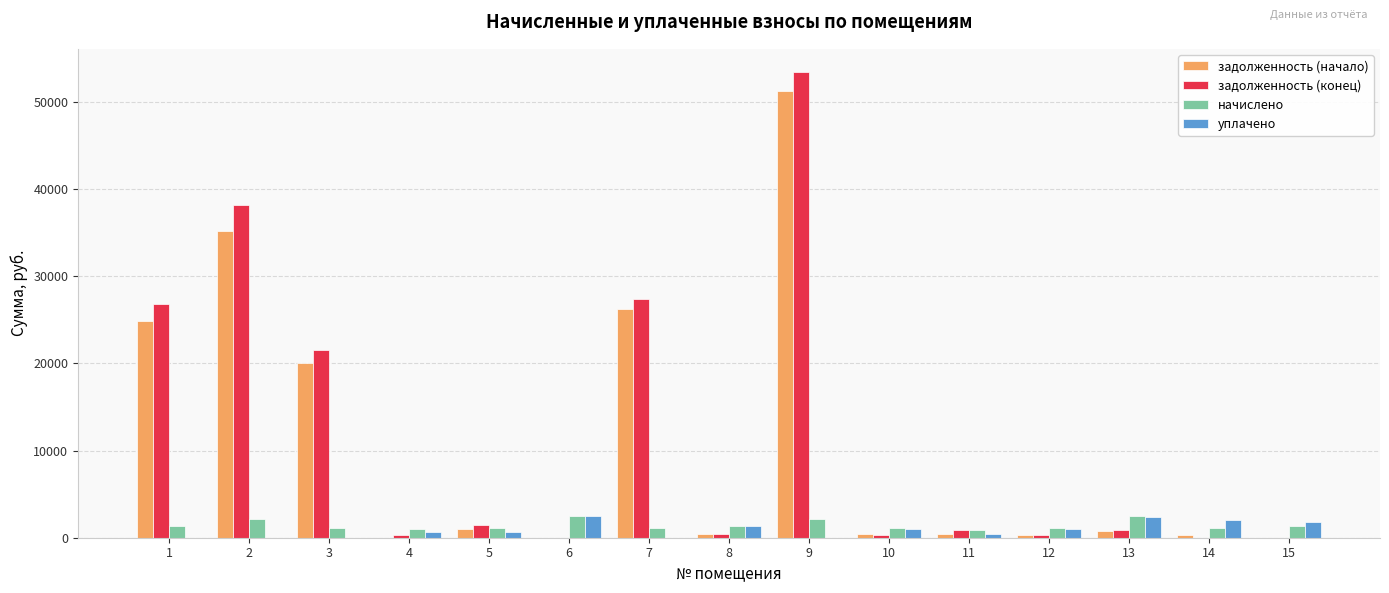

The value of уплачено at 2 is 0.0. True or false?

True